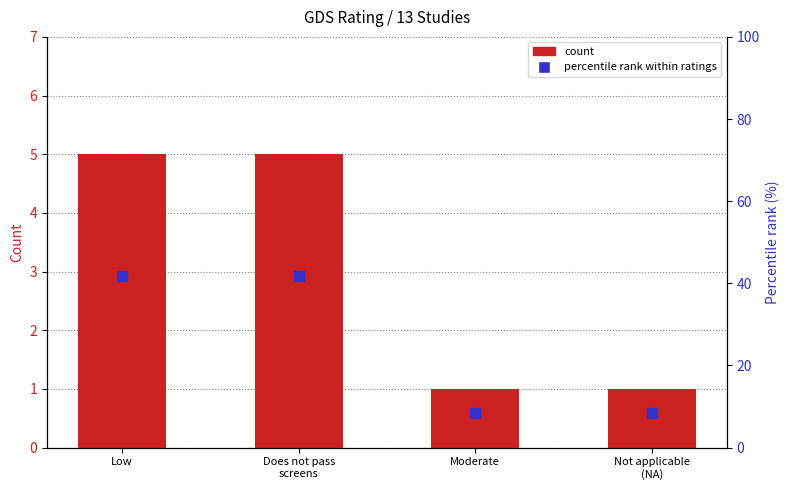

Which series has the largest total across all categories?

Percentile rank (%)